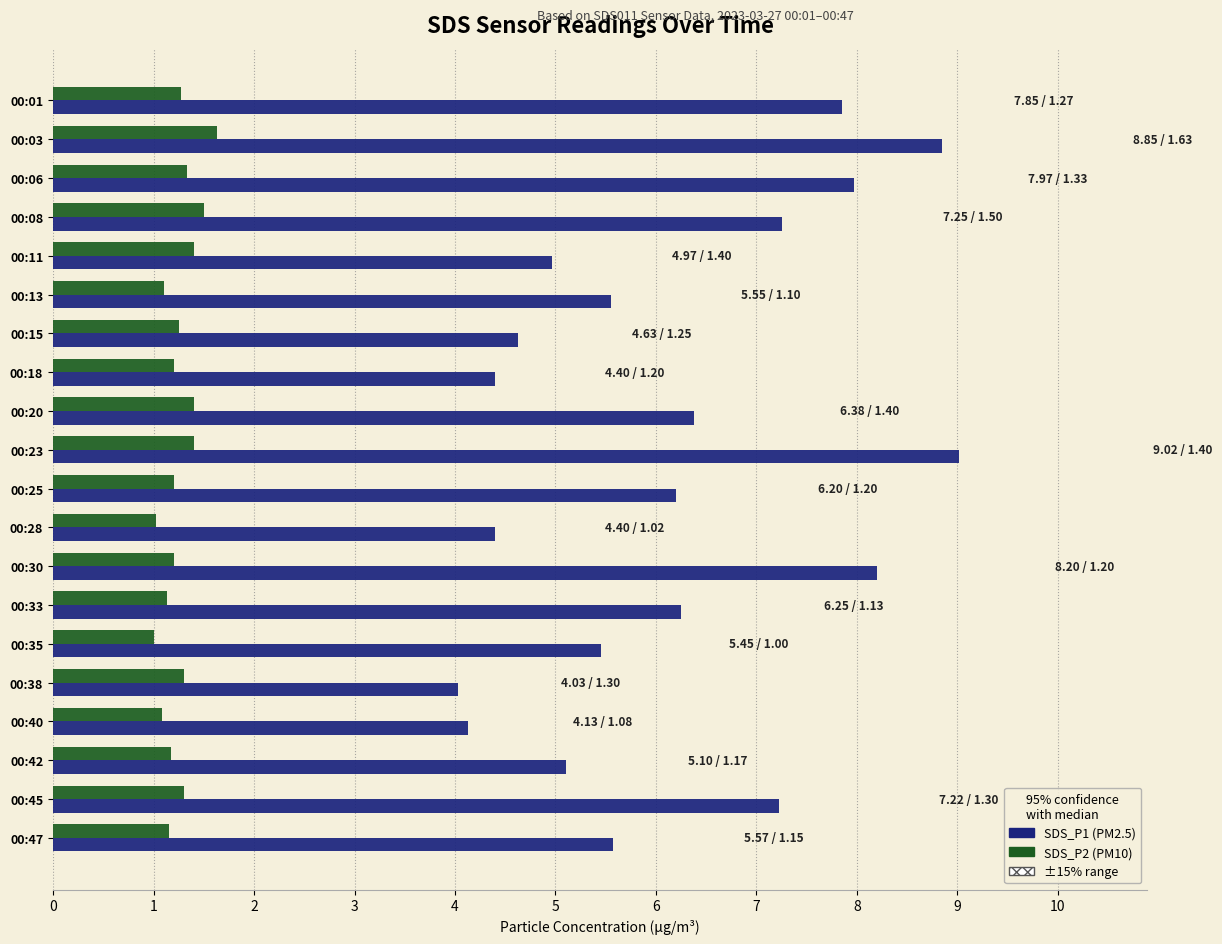

How many categories are shown in the chart?

20